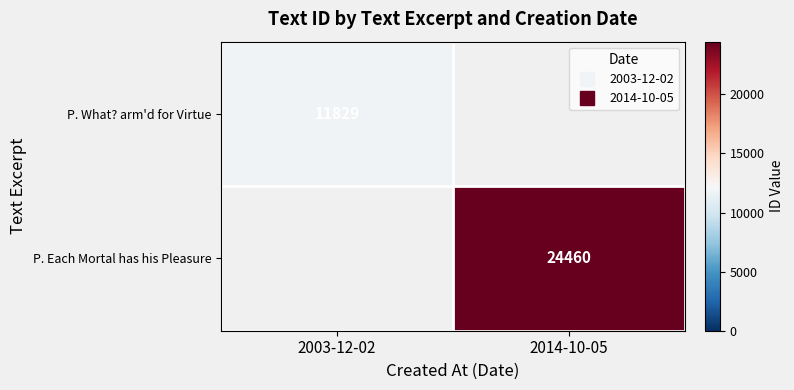

At which label does P. What? arm'd for Virtue reach its peak?

2003-12-02